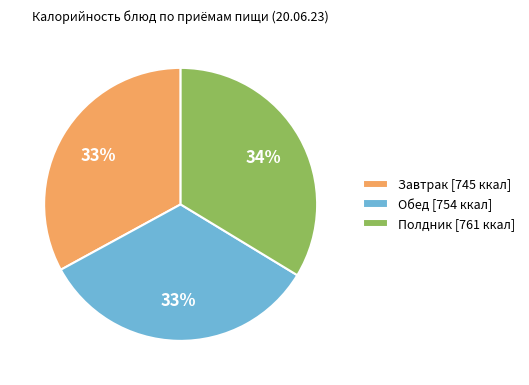

Is there any slice that represents more than half of the pie?

No